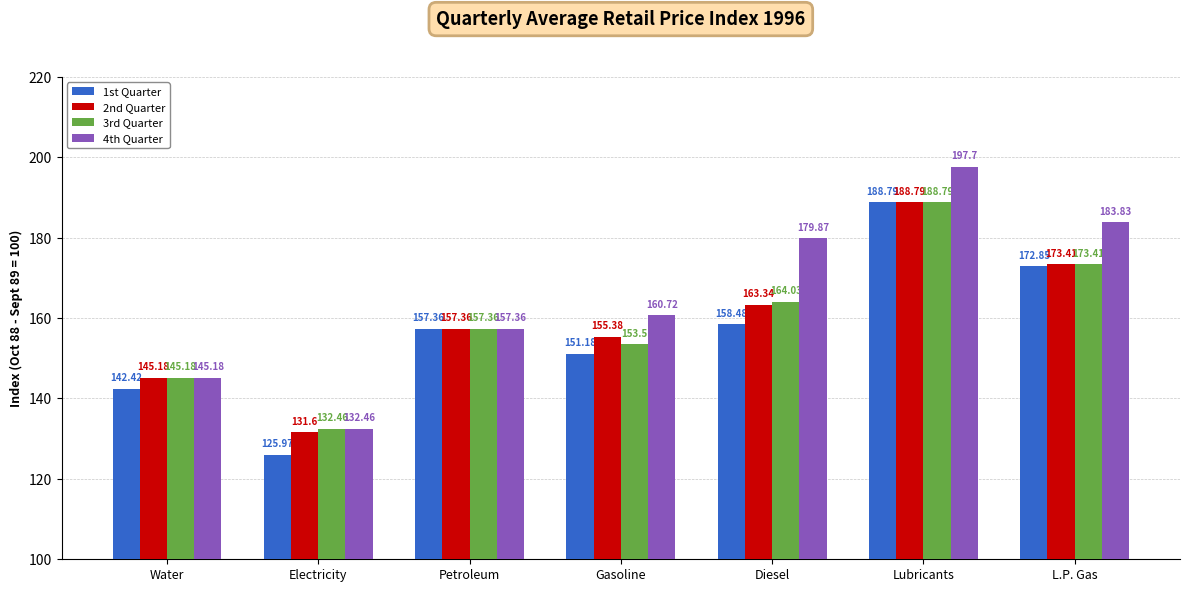

What is the smallest value displayed?

126.0